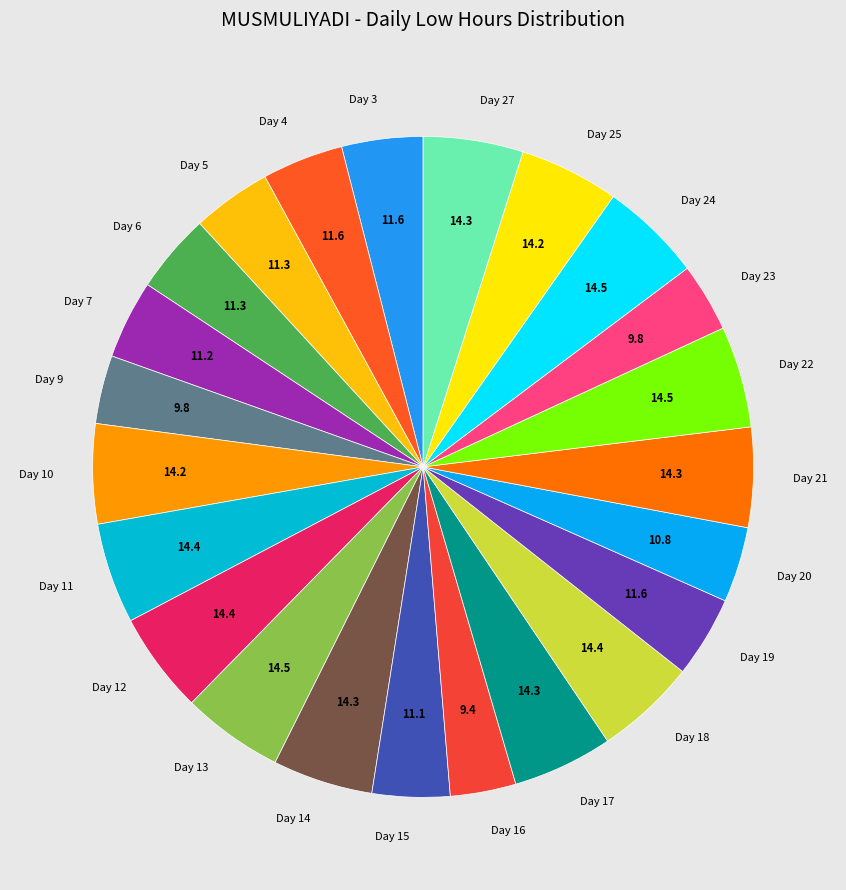

True or false: Day 18 accounts for 5% of the total.

True